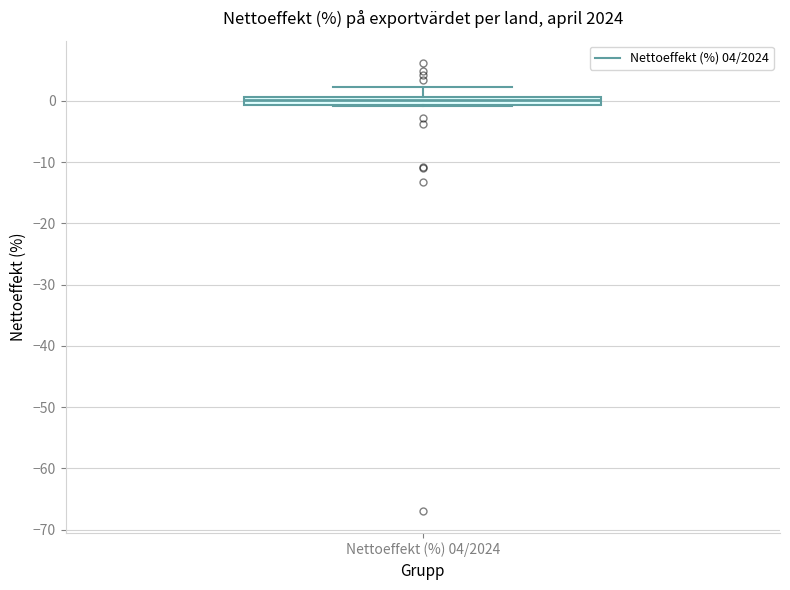

Where is the lower edge of the box for Nettoeffekt (%) 04/2024 on the y-axis? The values are not printed on the chart, so give them approximately, as read against the axis.

-1